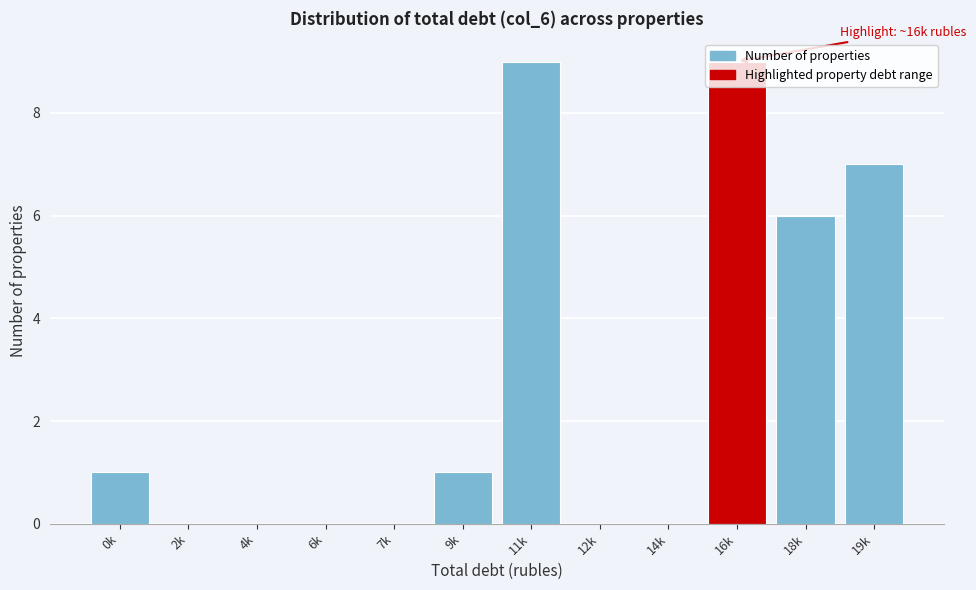

Is it true that the value at 16k is 6?

False